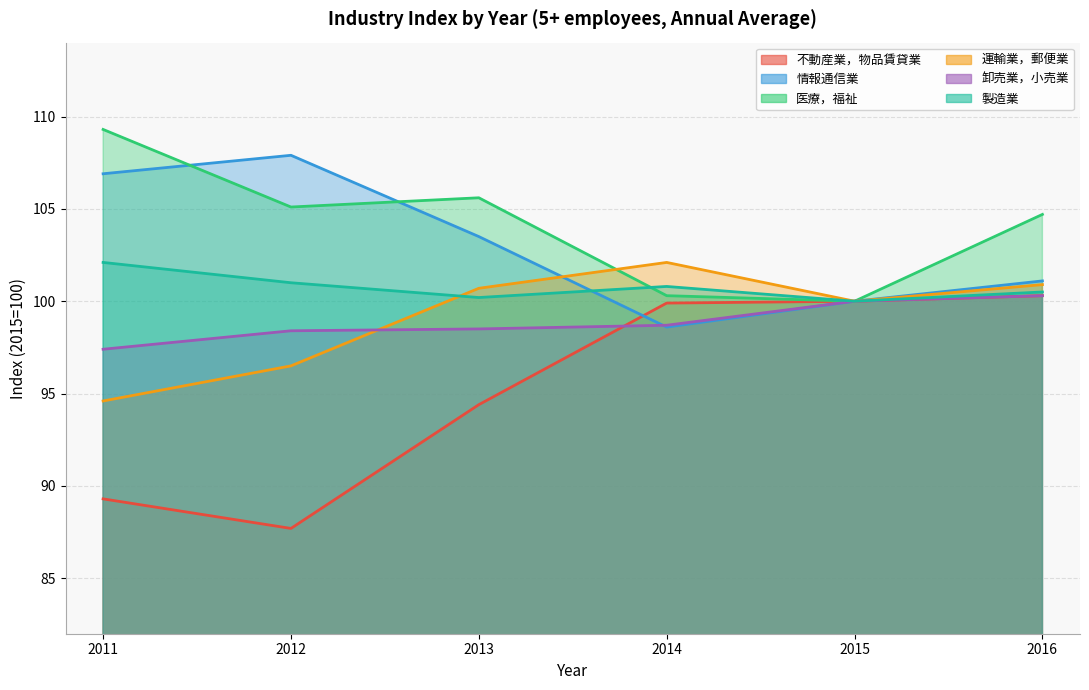

What is the average value of the 情報通信業 series?

103.0